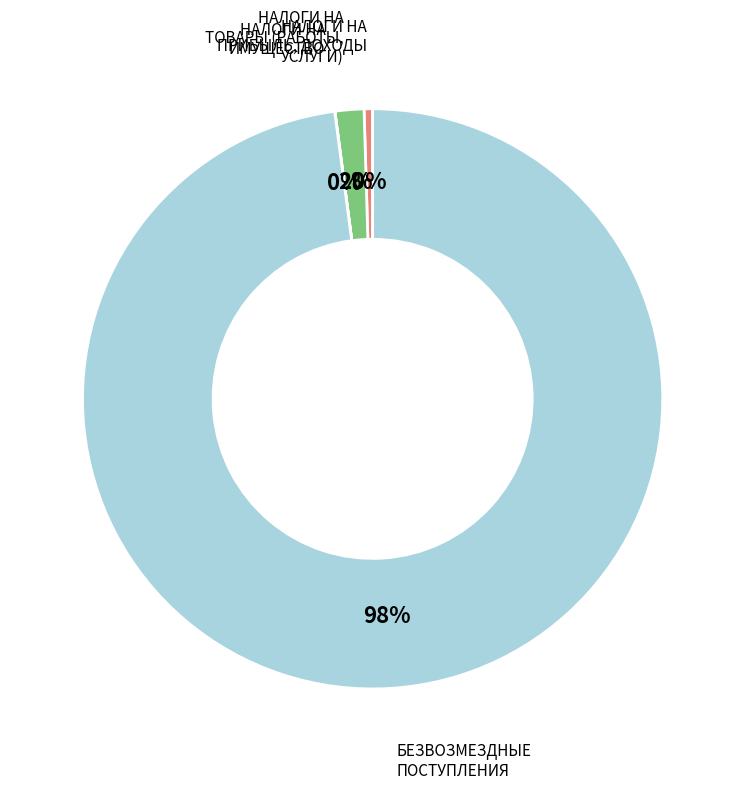

Is there any slice that represents more than half of the pie?

Yes